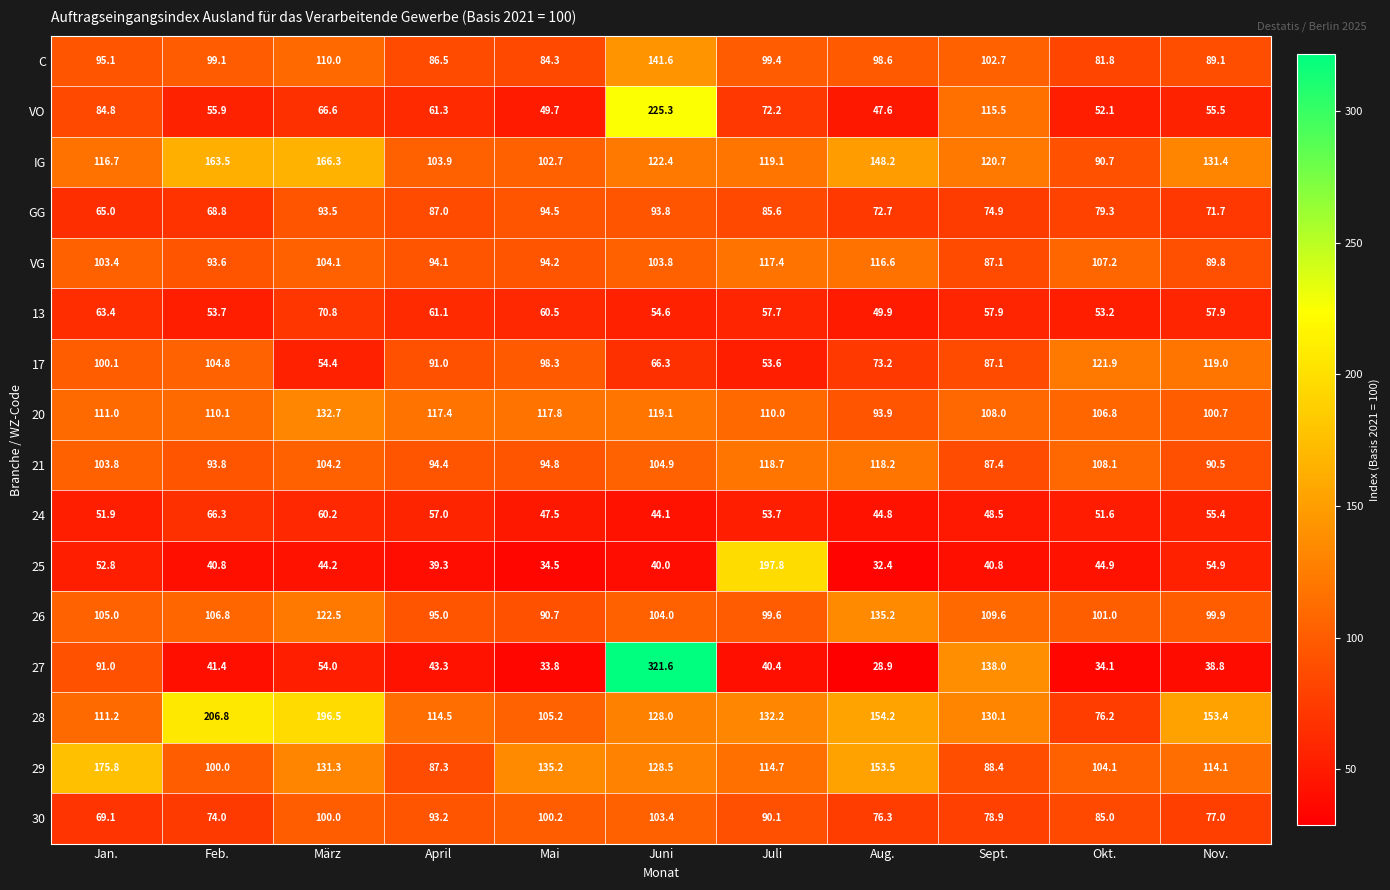

What is the greatest value displayed?

321.6